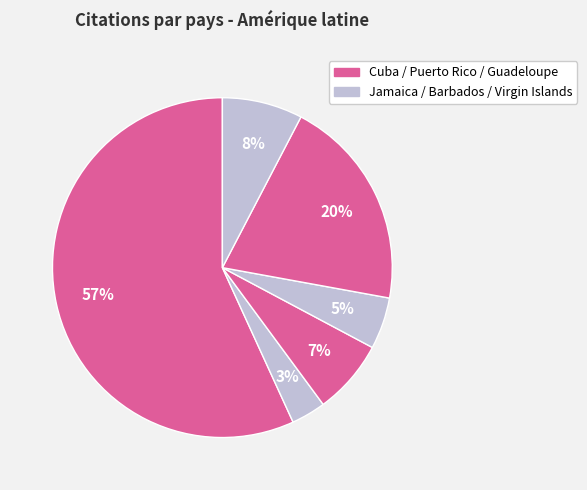

To the nearest percent, what is the average slice percentage?

17%